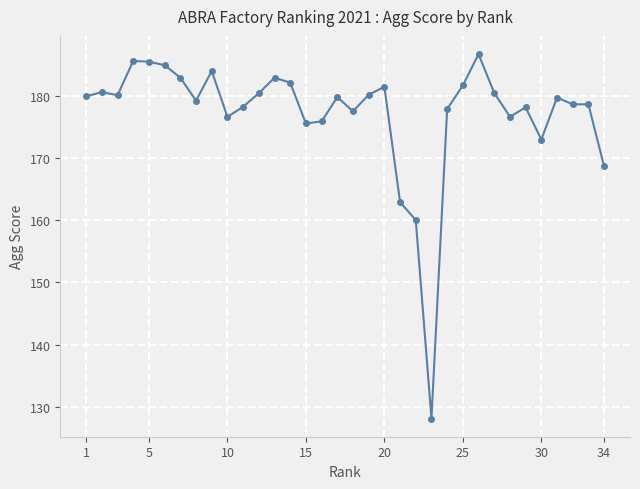

What is the value of the 14th point from the left?

182.2